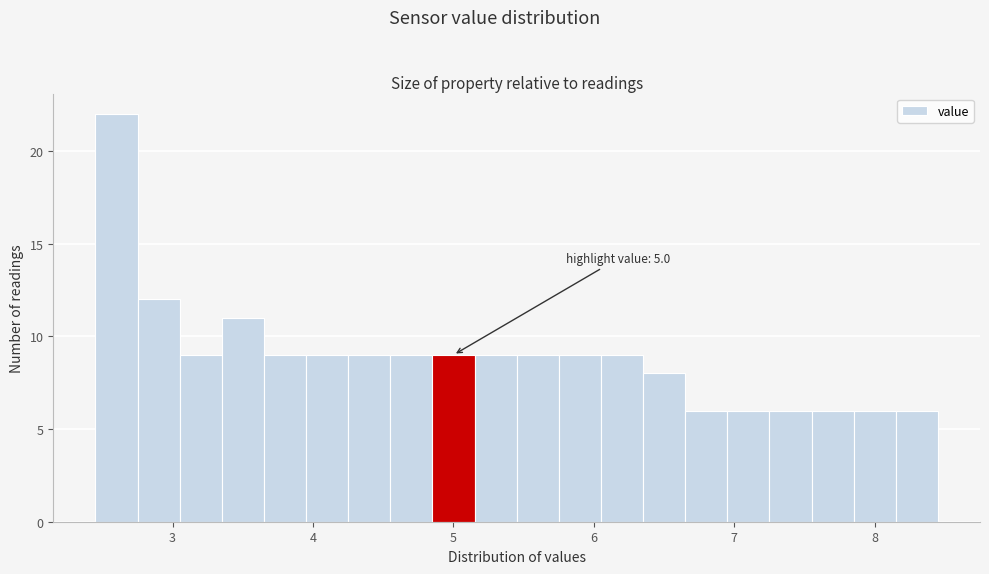

Around what value on the x-axis is the tallest bar? Give the approximate position of its centre, as read against the axis.

2.6